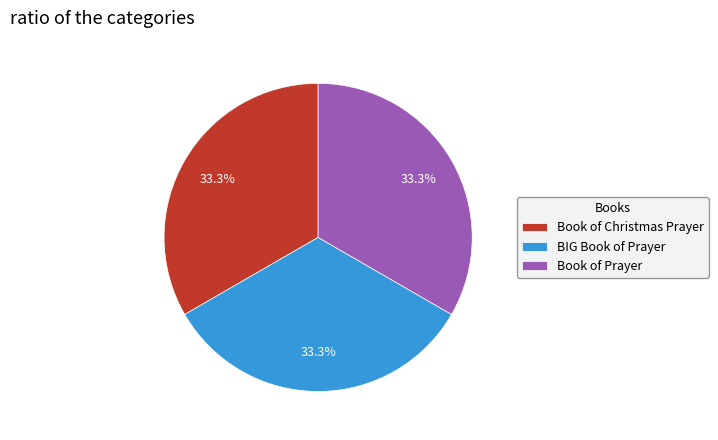

Is there any slice that represents more than half of the pie?

No